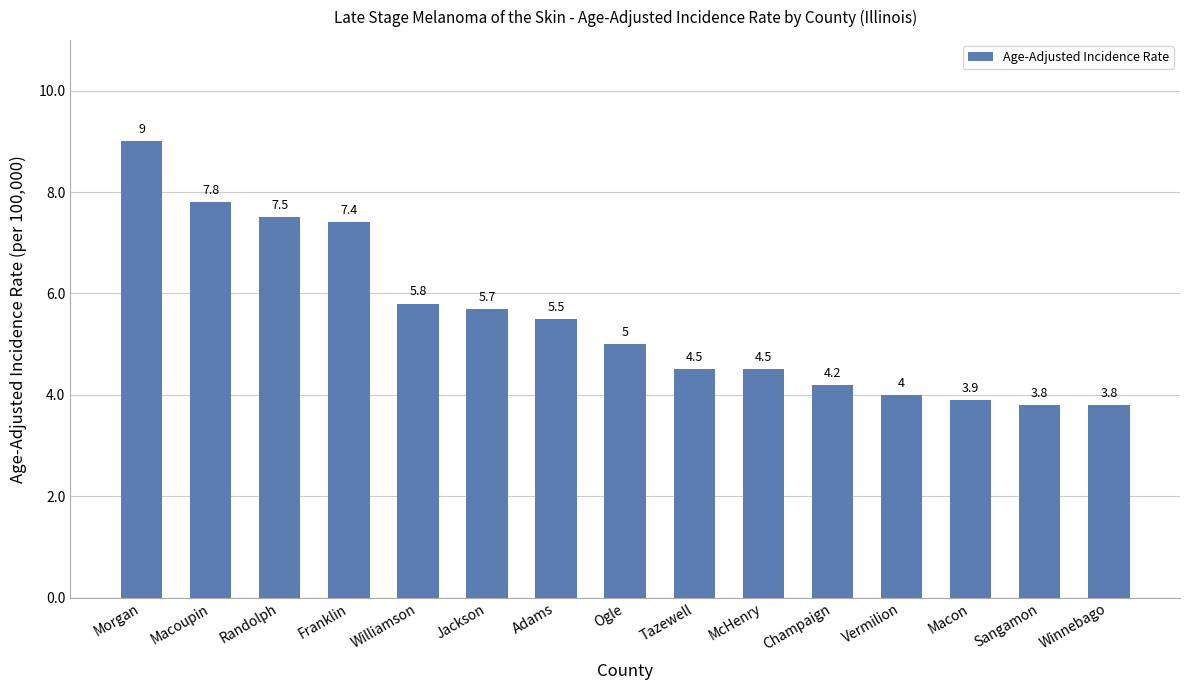

What is the value of the 7th bar from the left?

5.5